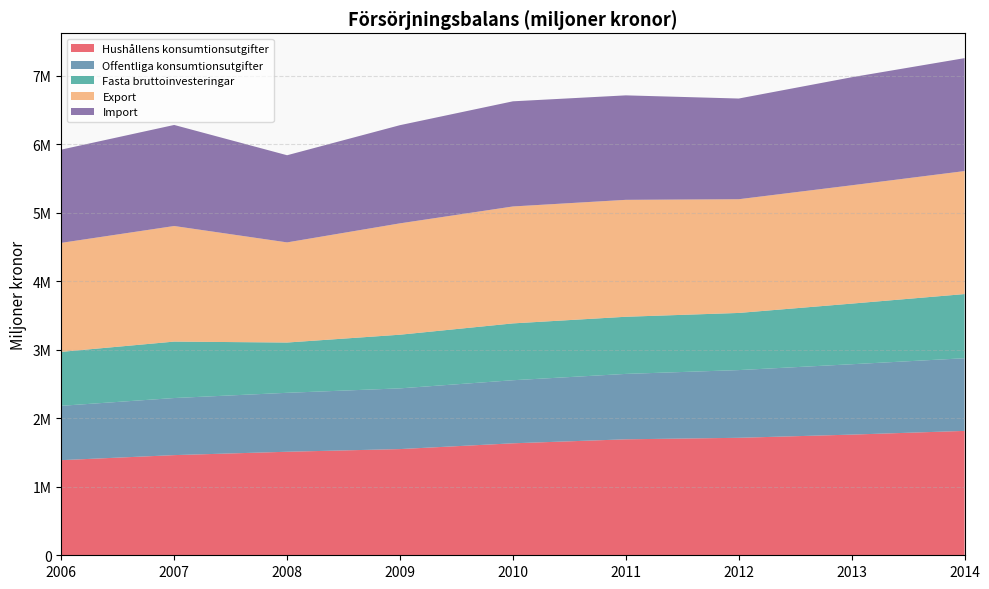

Reading left to right, extract all data points from this chart.

Hushållens konsumtionsutgifter: 2006=1388676	2007=1462213	2008=1511303	2009=1550387	2010=1634640	2011=1692895	2012=1715028	2013=1761486	2014=1815759
Offentliga konsumtionsutgifter: 2006=793459	2007=833365	2008=860568	2009=886372	2010=920818	2011=954911	2012=988460	2013=1027336	2014=1060830
Fasta bruttoinvesteringar: 2006=787626	2007=823864	2008=733903	2009=783315	2010=829735	2011=834180	2012=834249	2013=885094	2014=936721
Export: 2006=1591094	2007=1687468	2008=1461818	2009=1625716	2010=1706996	2011=1706915	2012=1660087	2013=1727259	2014=1795635
Import: 2006=1361080	2007=1475165	2008=1272357	2009=1433259	2010=1534981	2011=1525208	2012=1469999	2013=1577209	2014=1648447